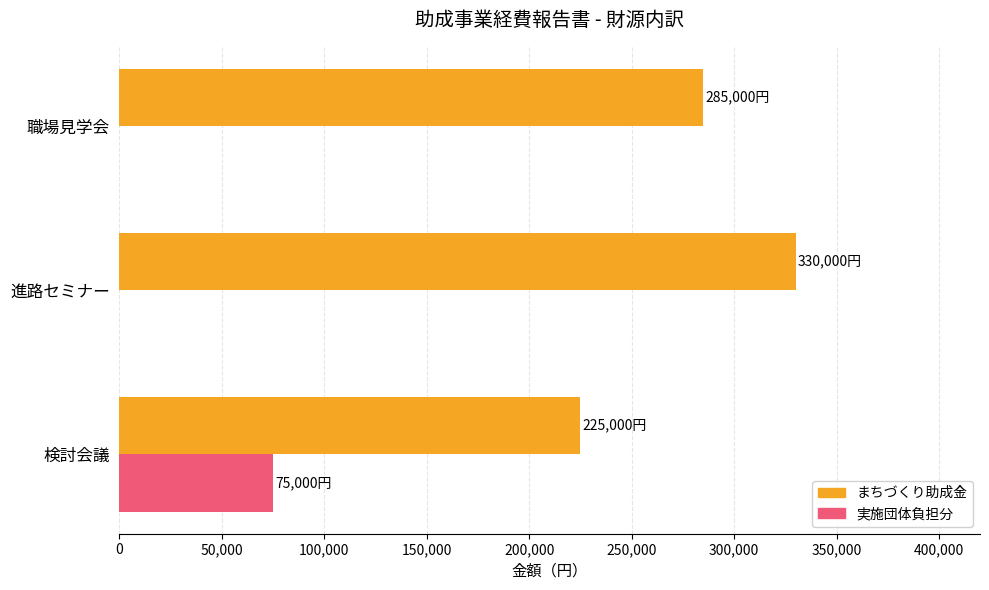

What is the sum of all 実施団体負担分 values?

75000